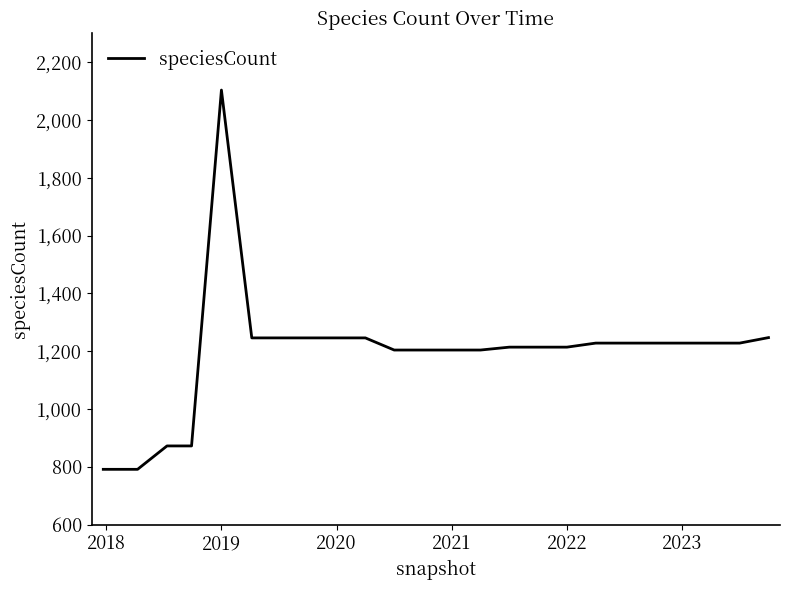

What is the smallest value displayed?

791